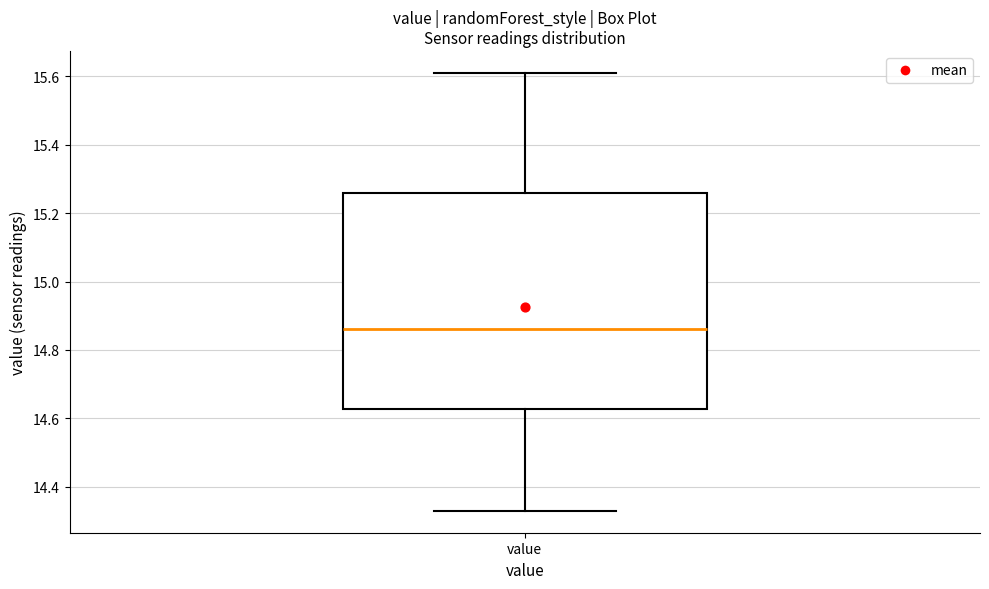

Read this box plot against the y-axis: the position of the median line, the range covered by the box, and the ends of both whiskers. The values are not printed on the chart, so give them approximately, as read against the axis.

median 14.86, box 14.62 to 15.26, whiskers 14.34 to 15.62